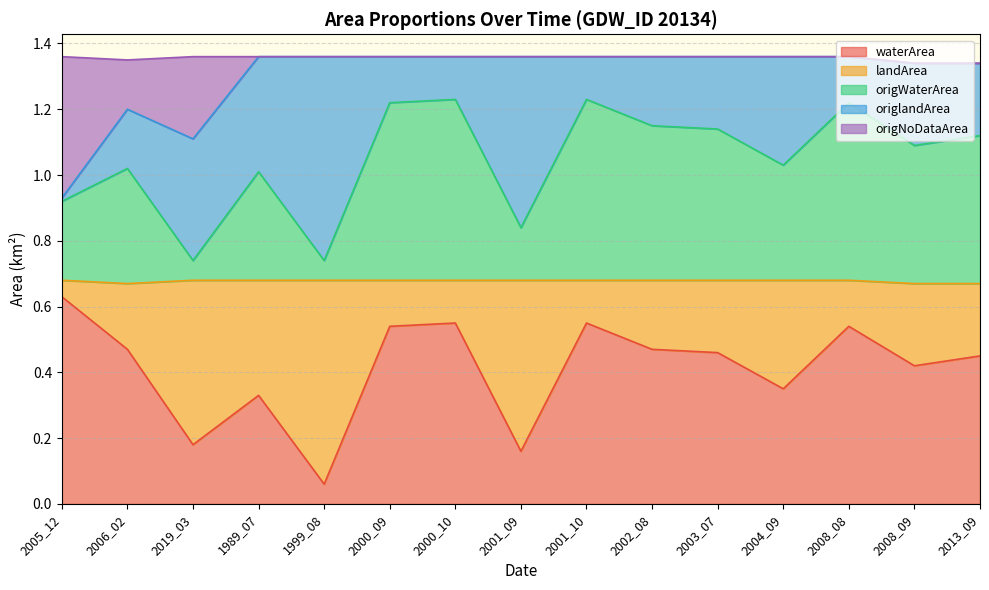

How many interior local valleys does the origWaterArea series have?

5